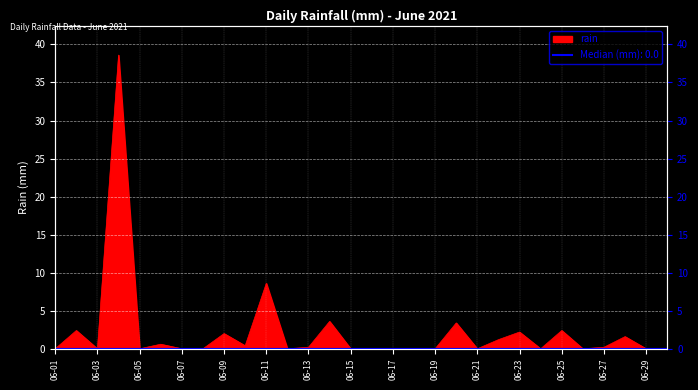

Where is the data nearest to the value 19?

06-11